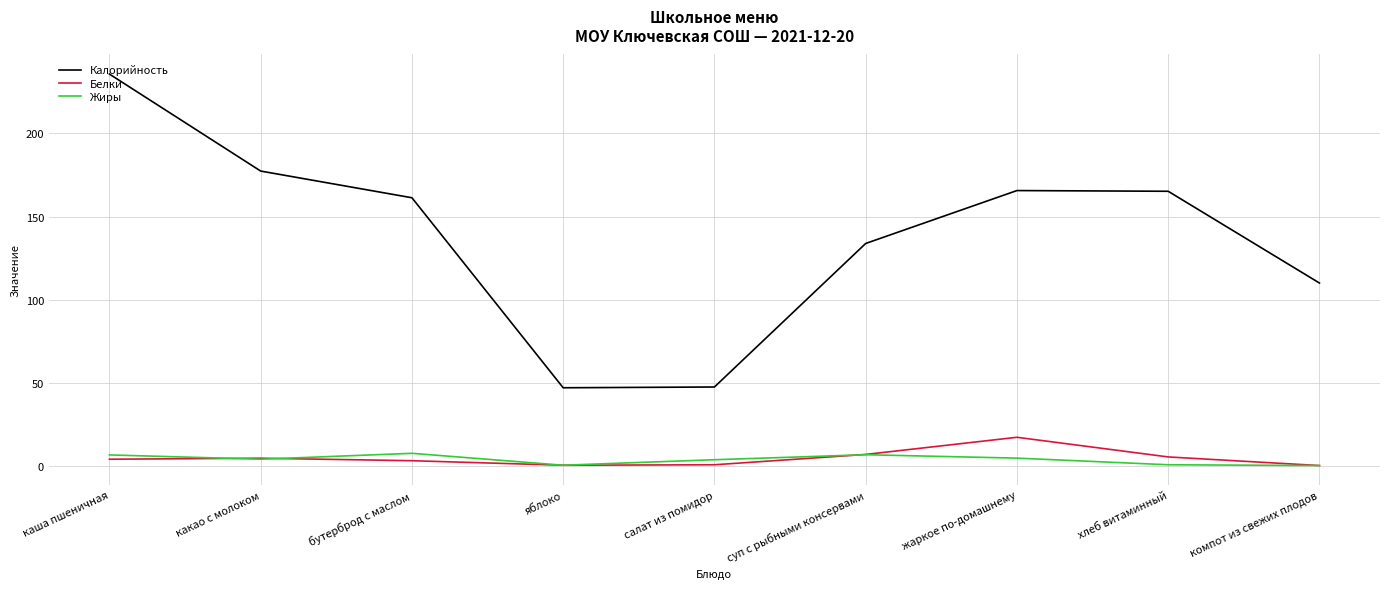

What is the sum of the Жиры values at каша пшеничная and яблоко?

7.0